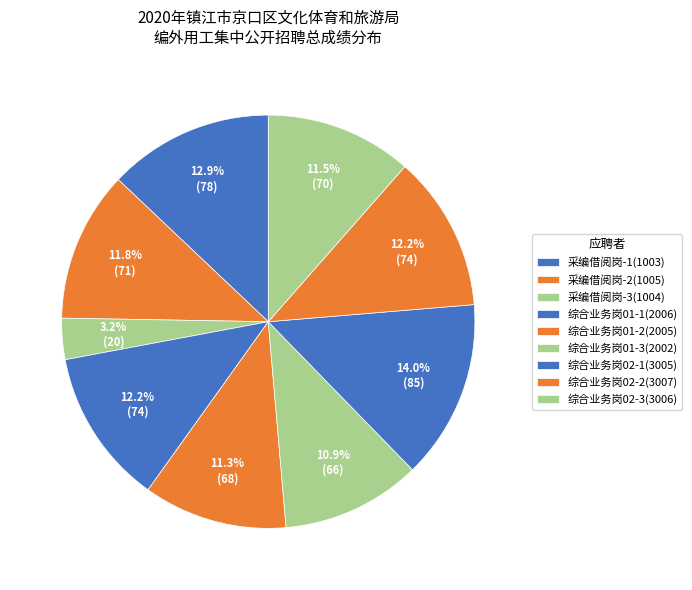

Between 综合业务岗01-1(2006) and 综合业务岗02-3(3006), which is larger?

综合业务岗01-1(2006)